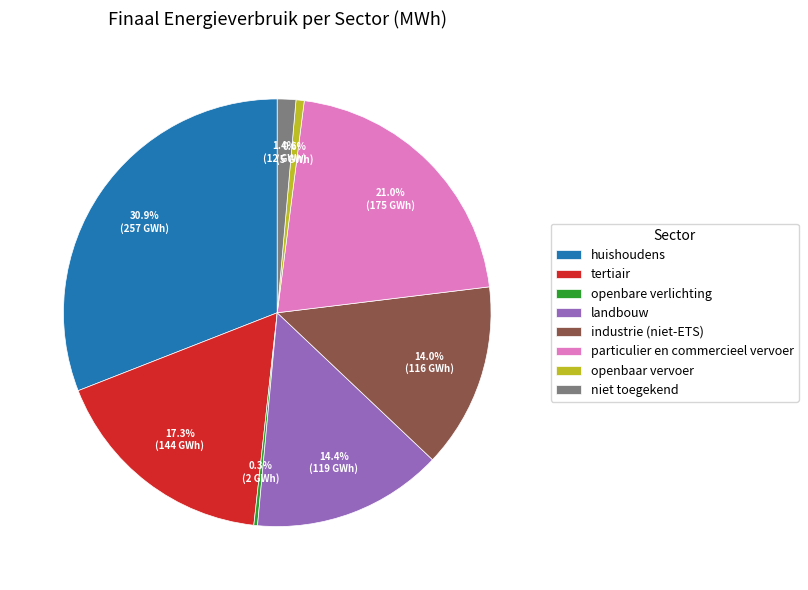

Which has a higher value, niet toegekend or landbouw?

landbouw